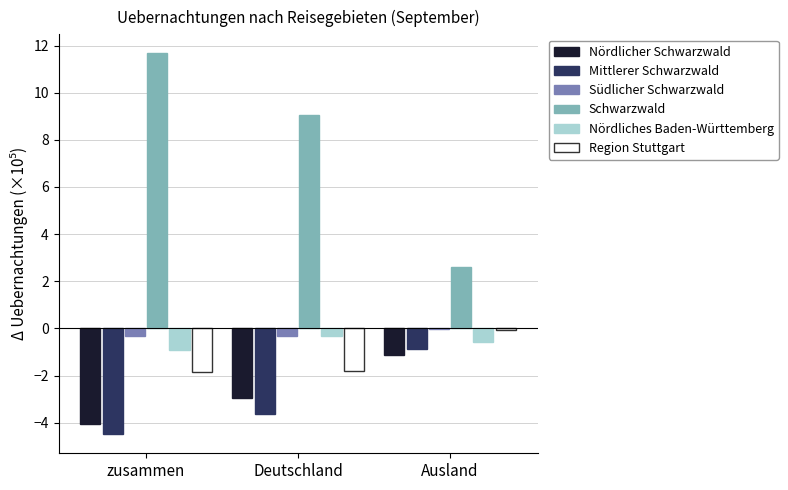

What is the greatest value displayed?

11.7